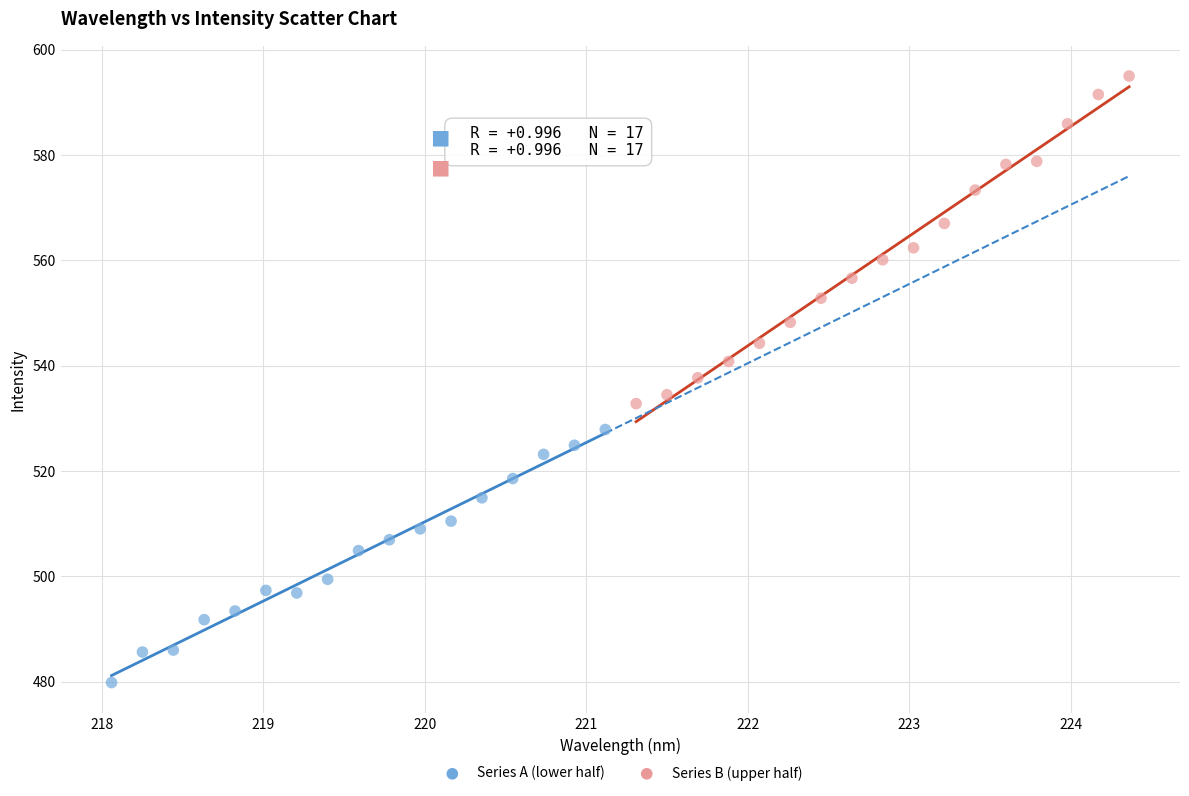

Which series contains the lowest Y value?

Series A (lower half)